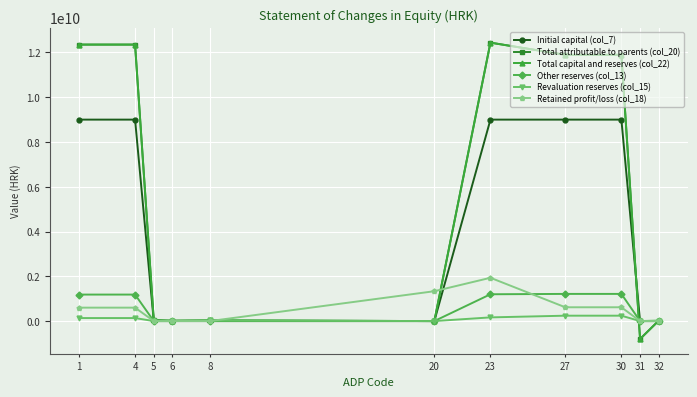

Does the chart have visible grid lines?

Yes